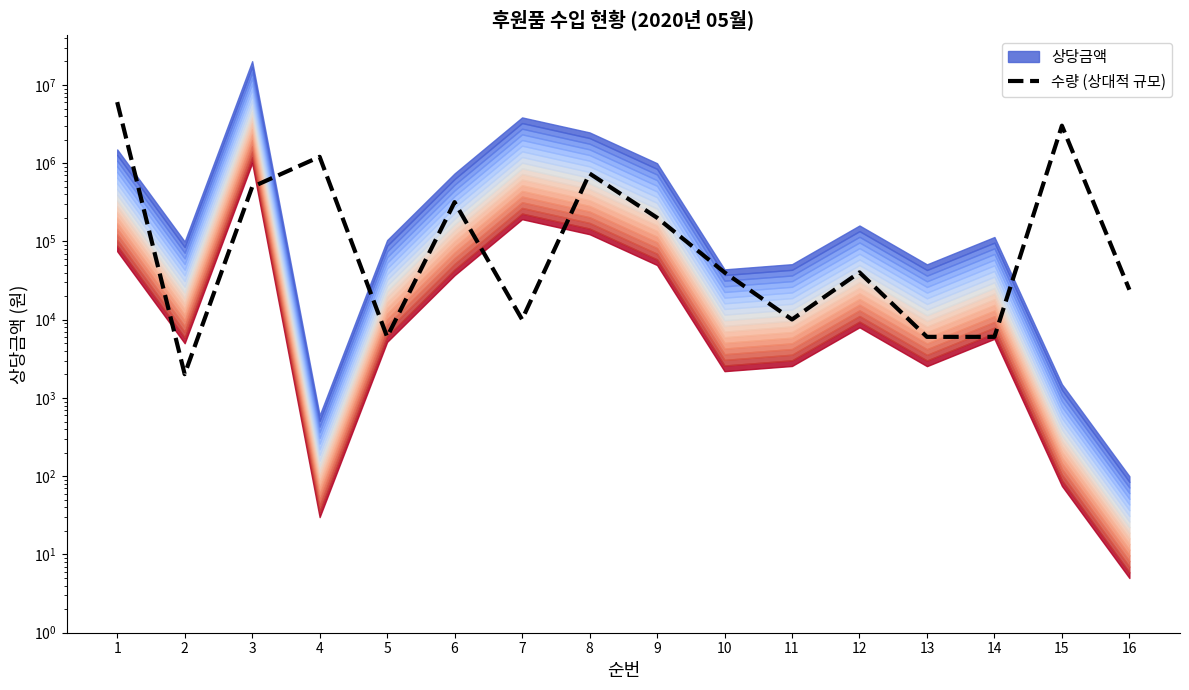

True or false: there are more than 2 points higher than both neighbors.

True